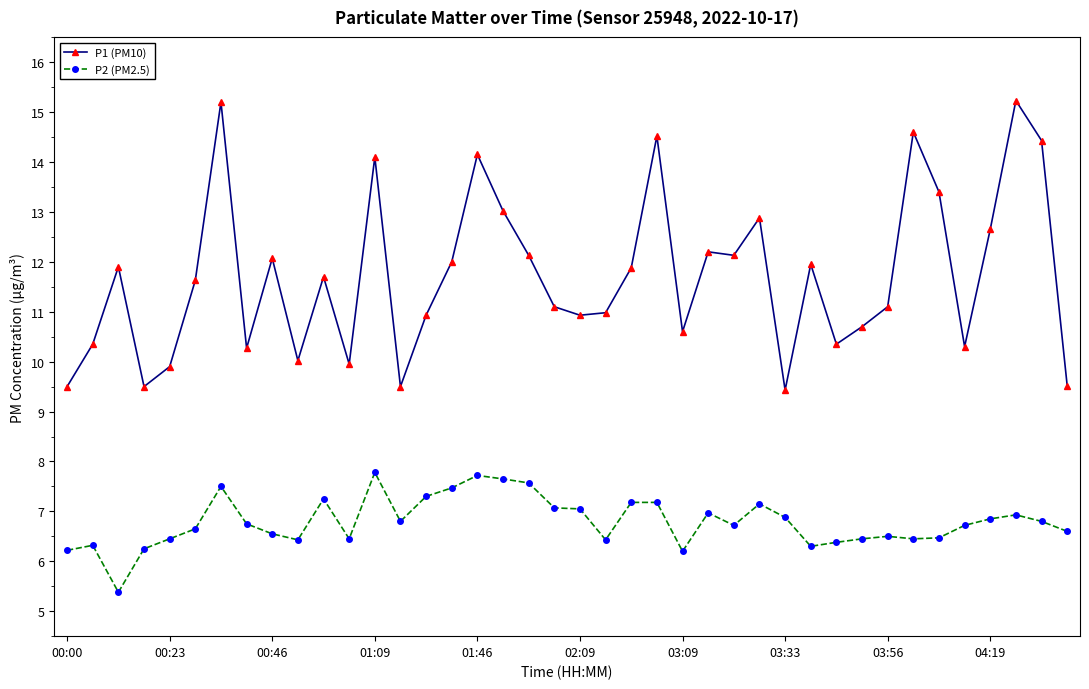

What is the maximum value shown in the chart?

15.2